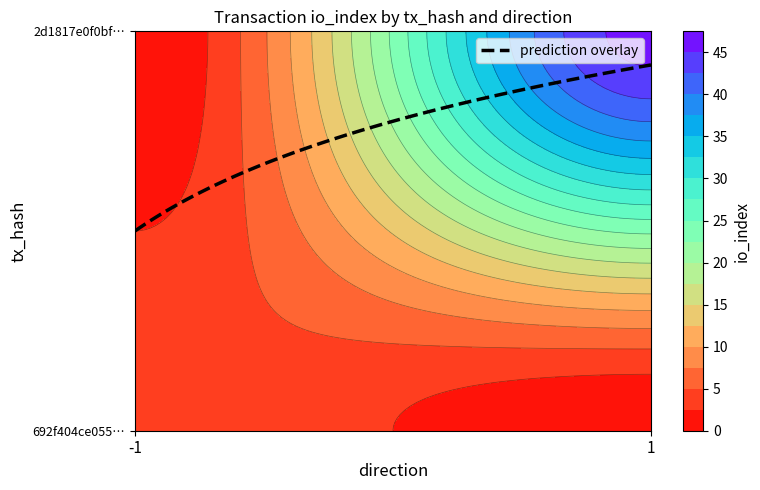

Rank the series by their maximum value, from lowest to highest.

692f404ce055…, 2d1817e0f0bf…